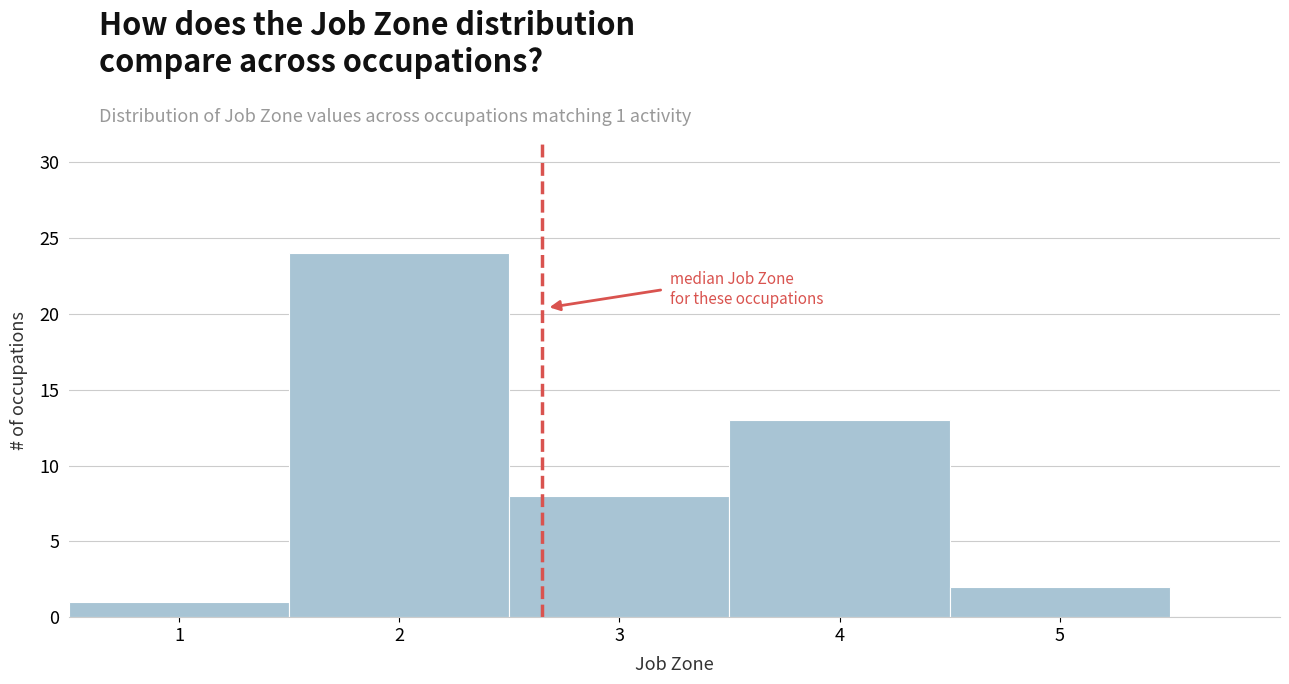

Which range on the x-axis has the tallest bar?

1.5 to 2.5